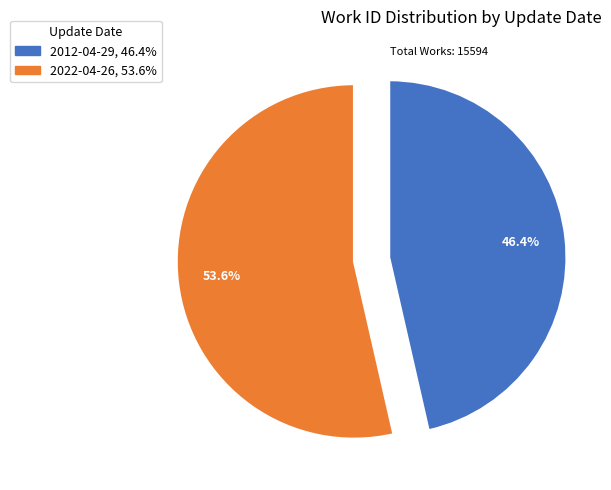

How many segments does this pie chart have?

2